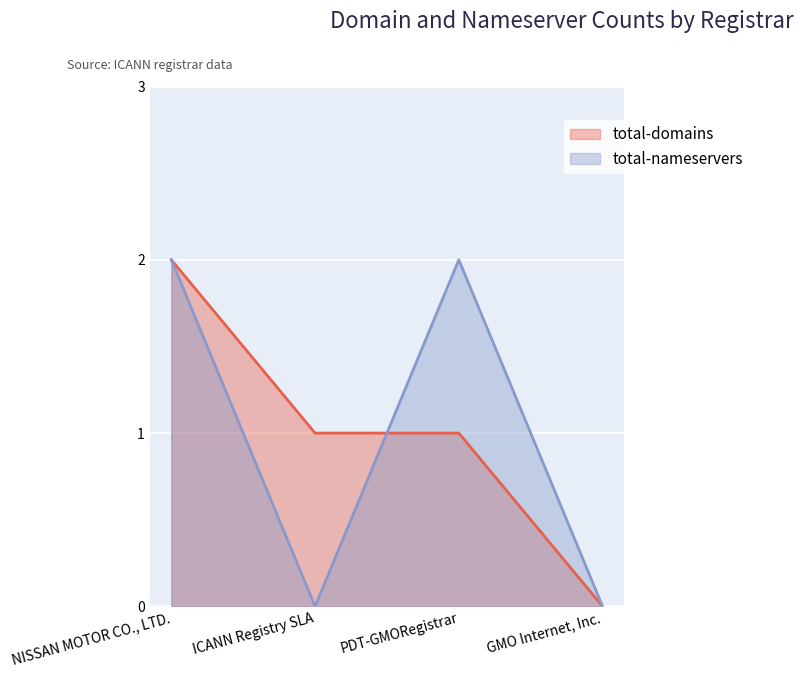

At which category is the sum across all series the highest?

NISSAN MOTOR CO., LTD.